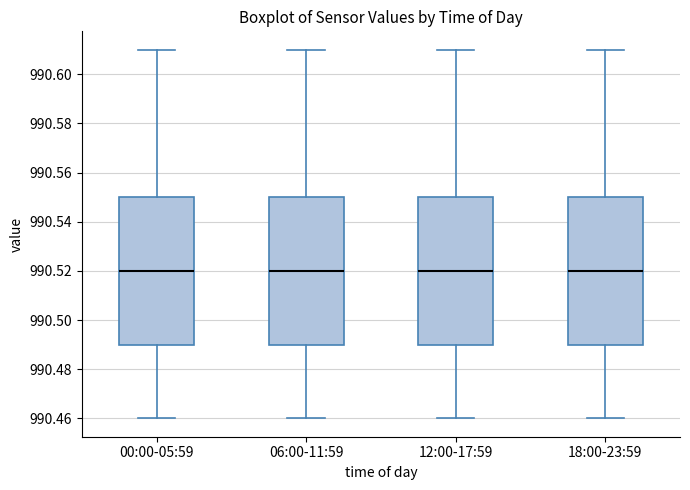

Where does the lower whisker of the box for 18:00-23:59 end on the y-axis? The values are not printed on the chart, so give them approximately, as read against the axis.

990.46